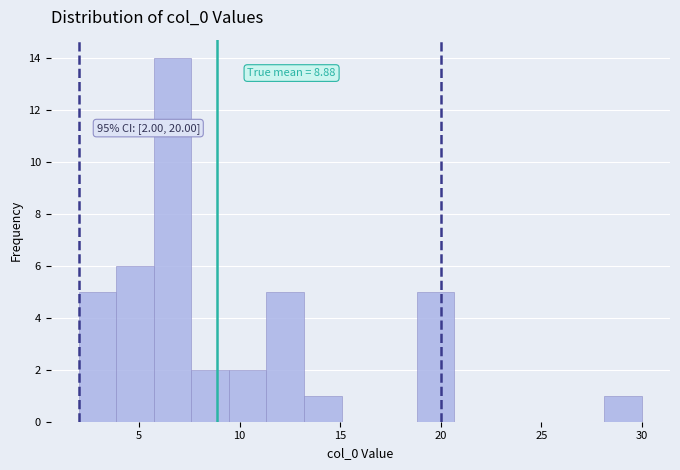

Read against the x-axis, roughly where is the centre of the tallest bar?

6.5